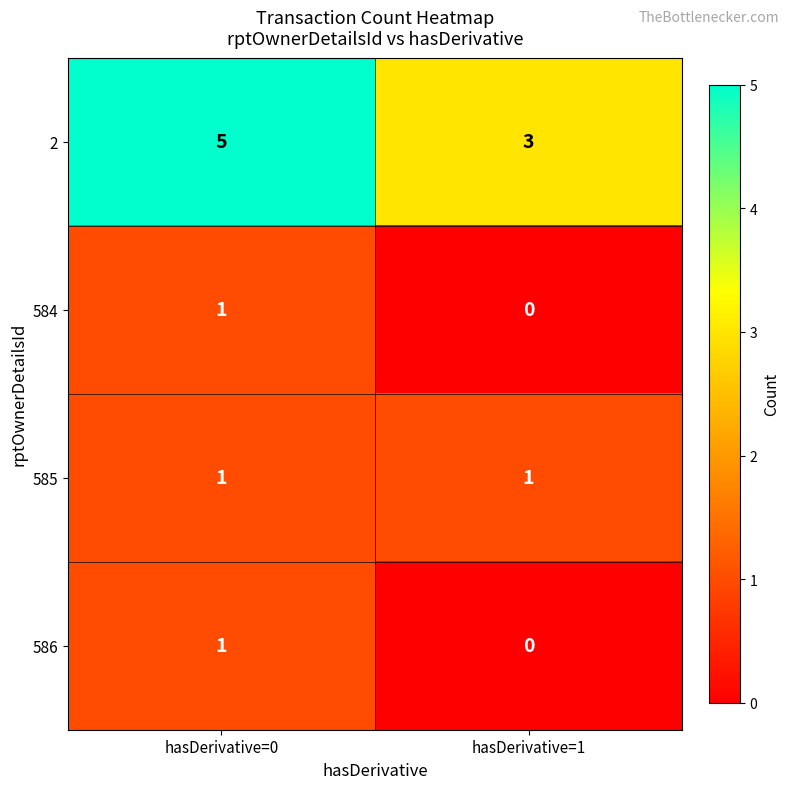

What is the total value across all series at hasDerivative=0?

8